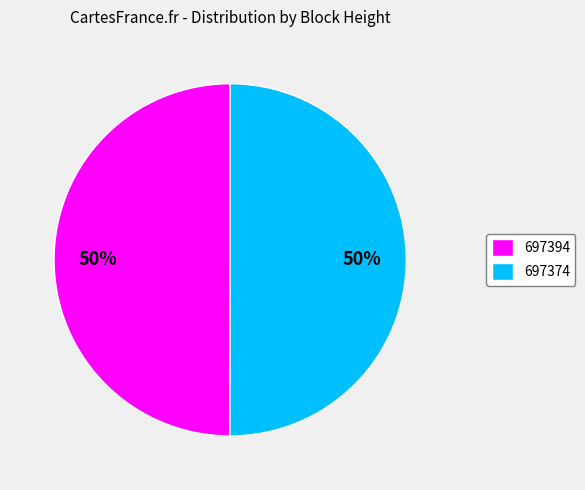

Combined, do 697394 and 697374 account for over 50%?

Yes